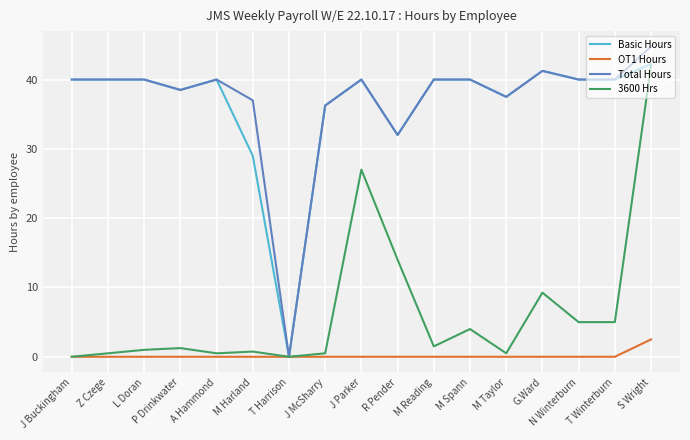

What is the maximum value shown in the chart?

44.8